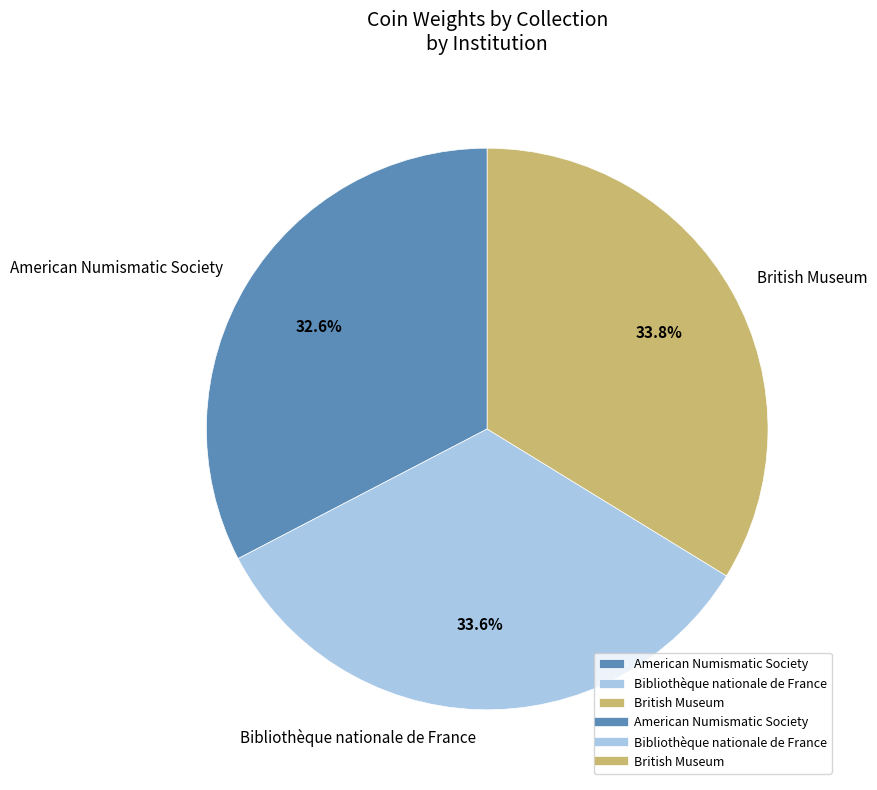

To the nearest percent, what portion does British Museum represent?

34%